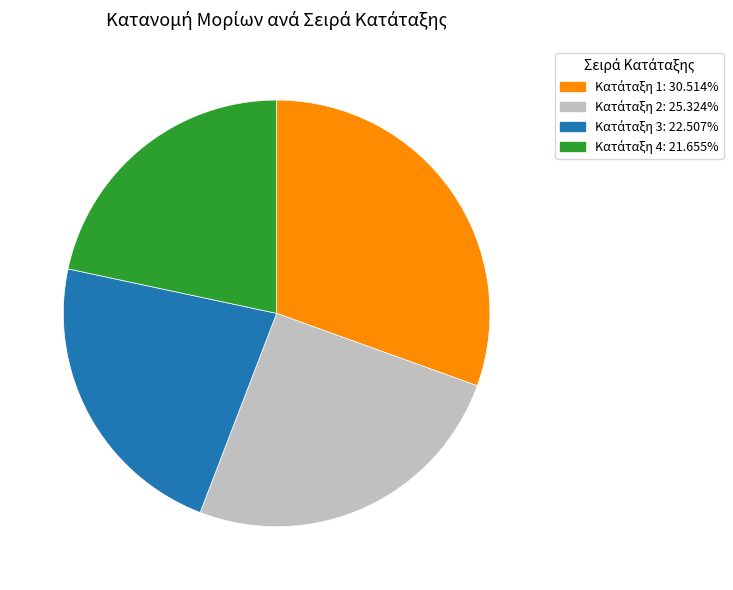

Is there any slice that represents more than half of the pie?

No